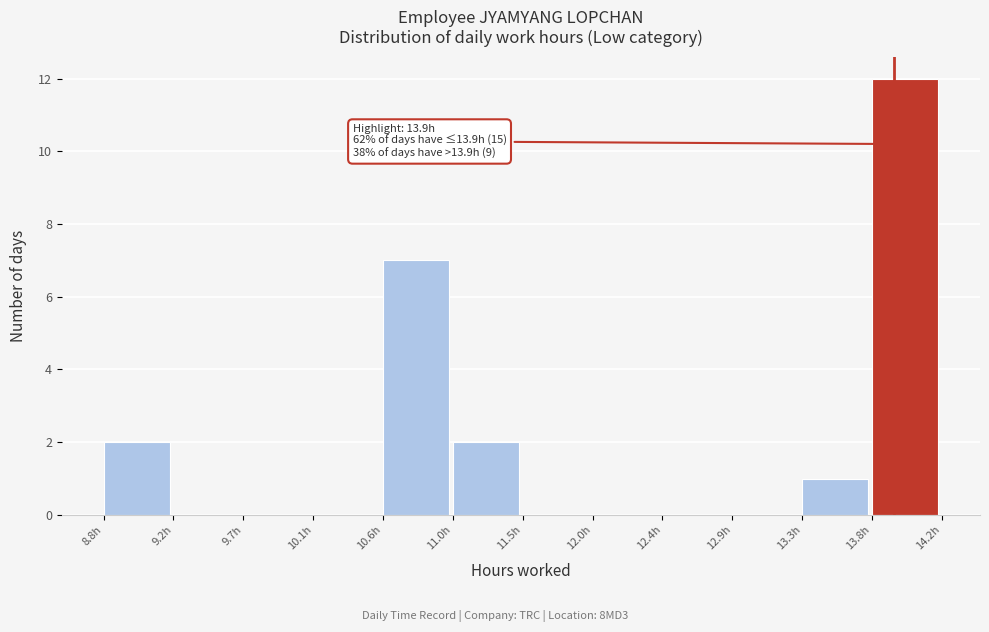

Over which range of the x-axis is the bar tallest?

13.75 to 14.20